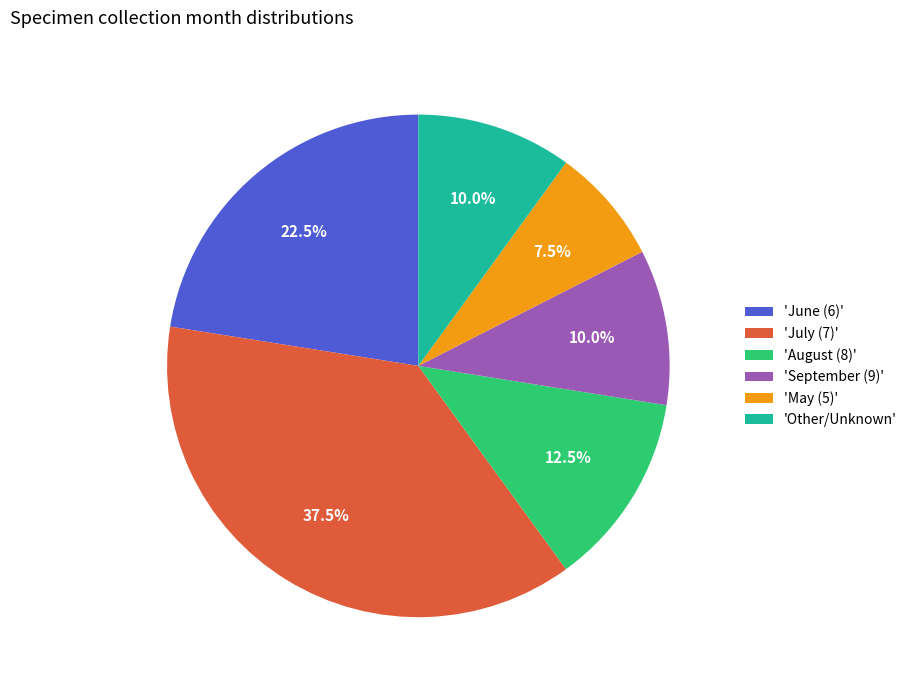

Is there any slice that represents more than half of the pie?

No